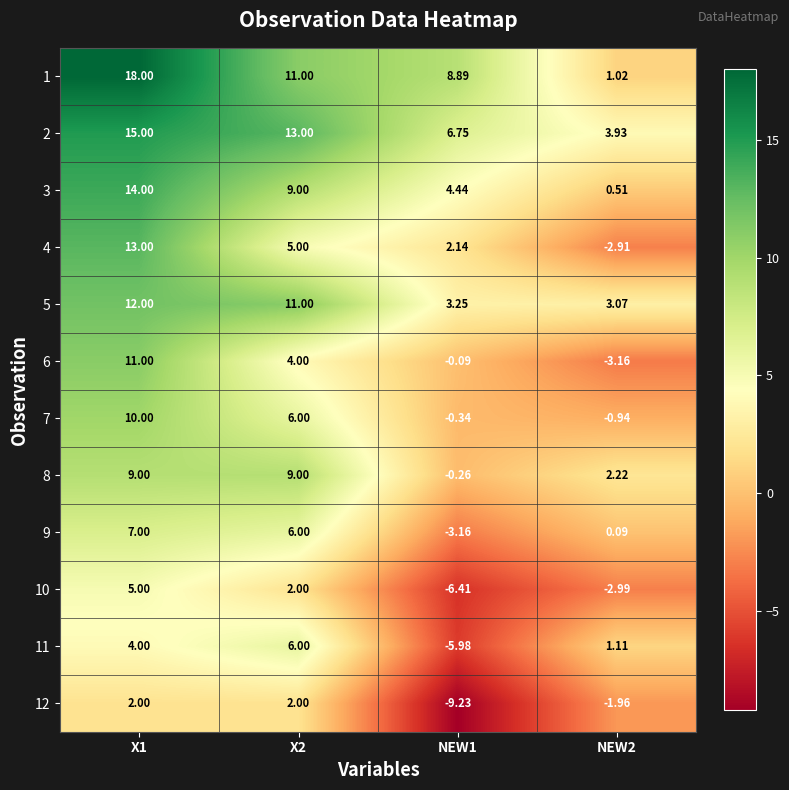

Which series has the widest spread of values?

1